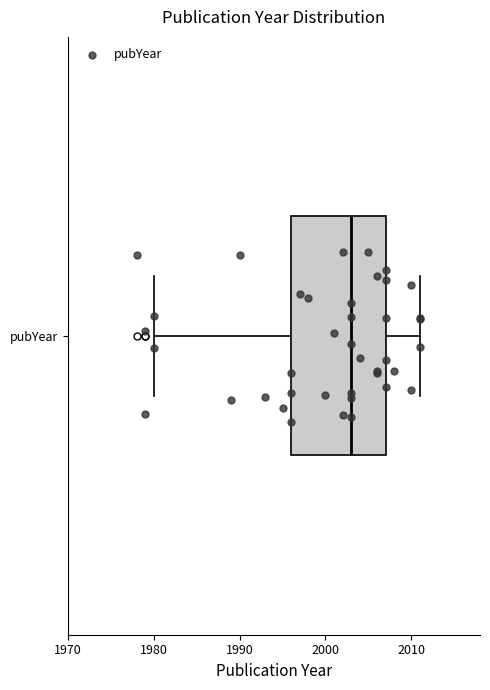

Where is the left edge of the box for pubYear on the x-axis? The values are not printed on the chart, so give them approximately, as read against the axis.

1996